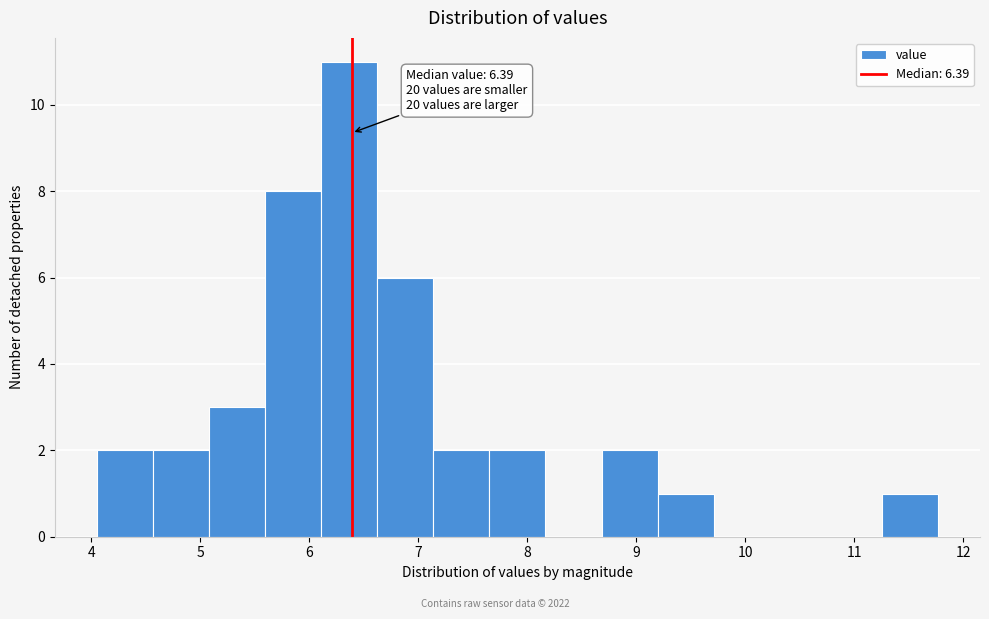

Which range on the x-axis has the tallest bar?

6.1 to 6.6